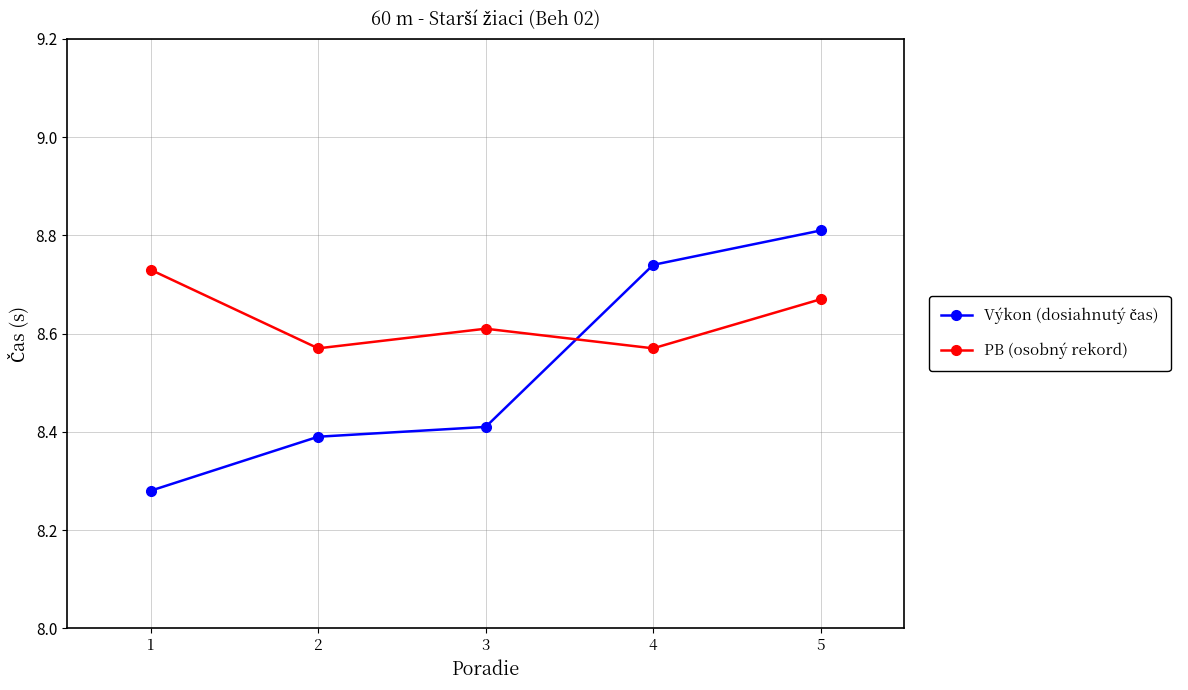

True or false: PB (osobný rekord) has a value of 8.6 at 2.

True